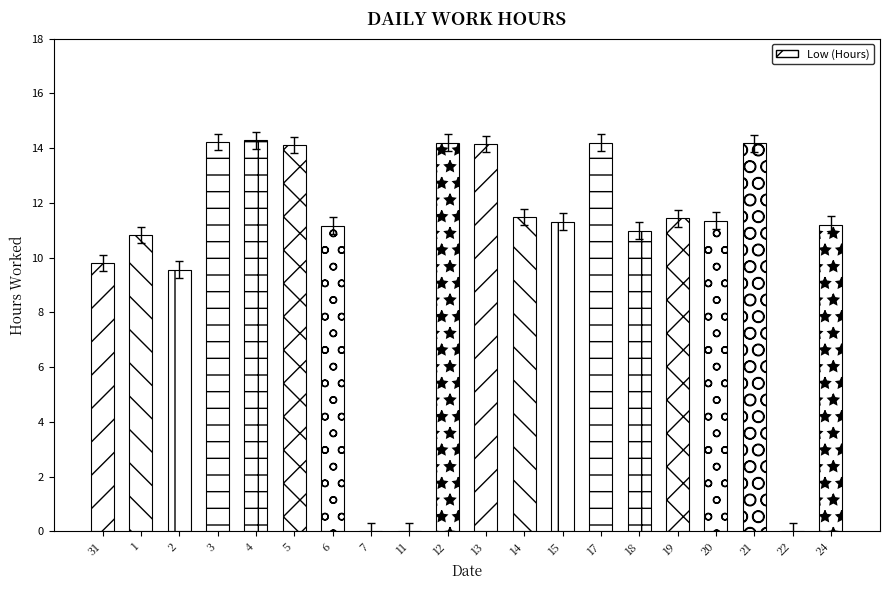

What is the approximate value at 6?

11.2